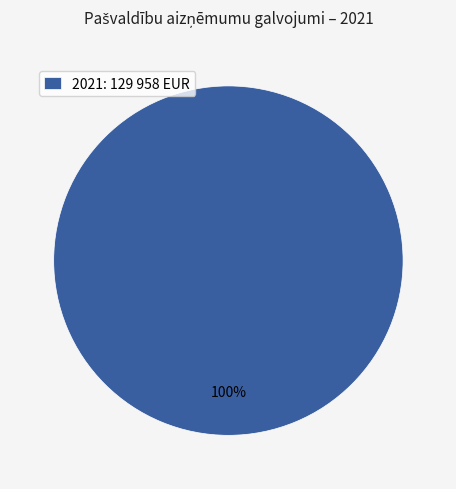

Rank the categories by value from highest to lowest.

2021: 129 958 EUR